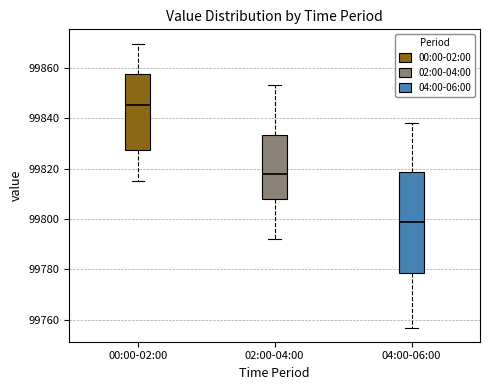

Reading left to right, read every box against the y-axis: the position of its median line, the range the box covers, and the ends of its whiskers. The values are not printed on the chart, so give them approximately, as read against the axis.

00:00-02:00: median 99846, box 99828 to 99858, whiskers 99816 to 99870
02:00-04:00: median 99818, box 99808 to 99834, whiskers 99792 to 99854
04:00-06:00: median 99800, box 99778 to 99818, whiskers 99758 to 99838